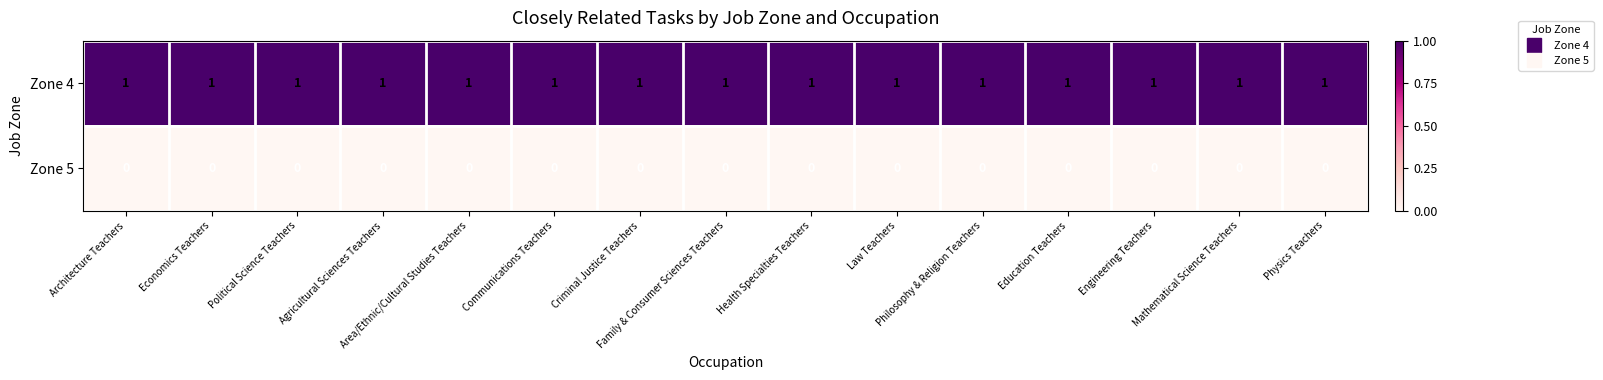

Which series has the largest total across all categories?

Zone 4